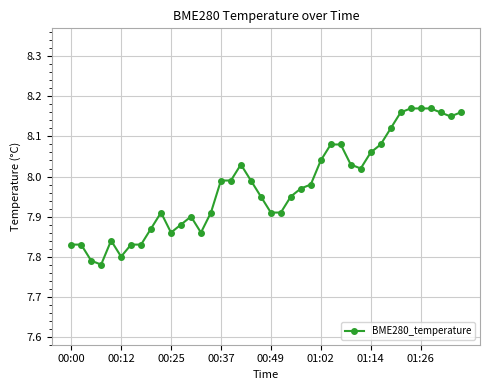

True or false: there are more than 1 points higher than both neighbors.

True